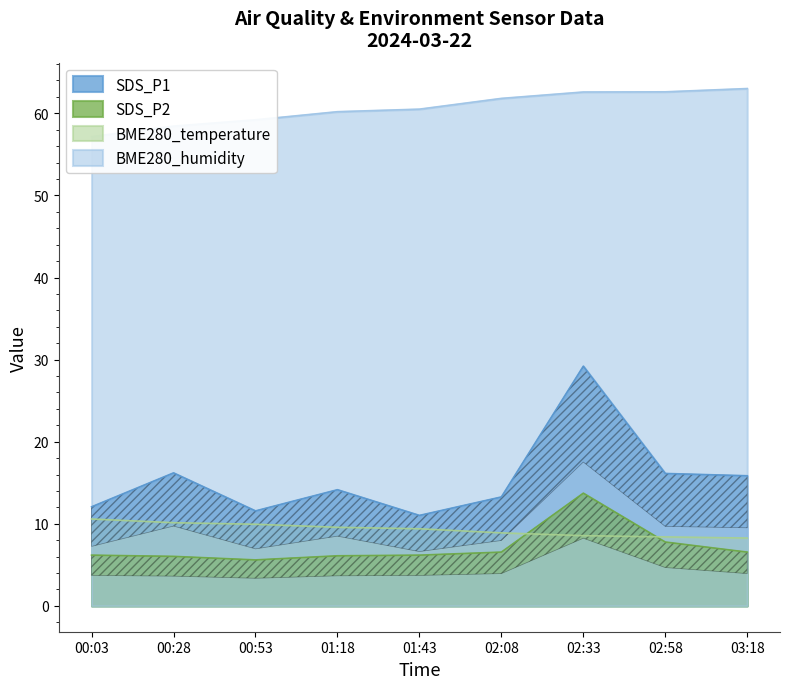

At how many categories does at least one series exceed 52?

9